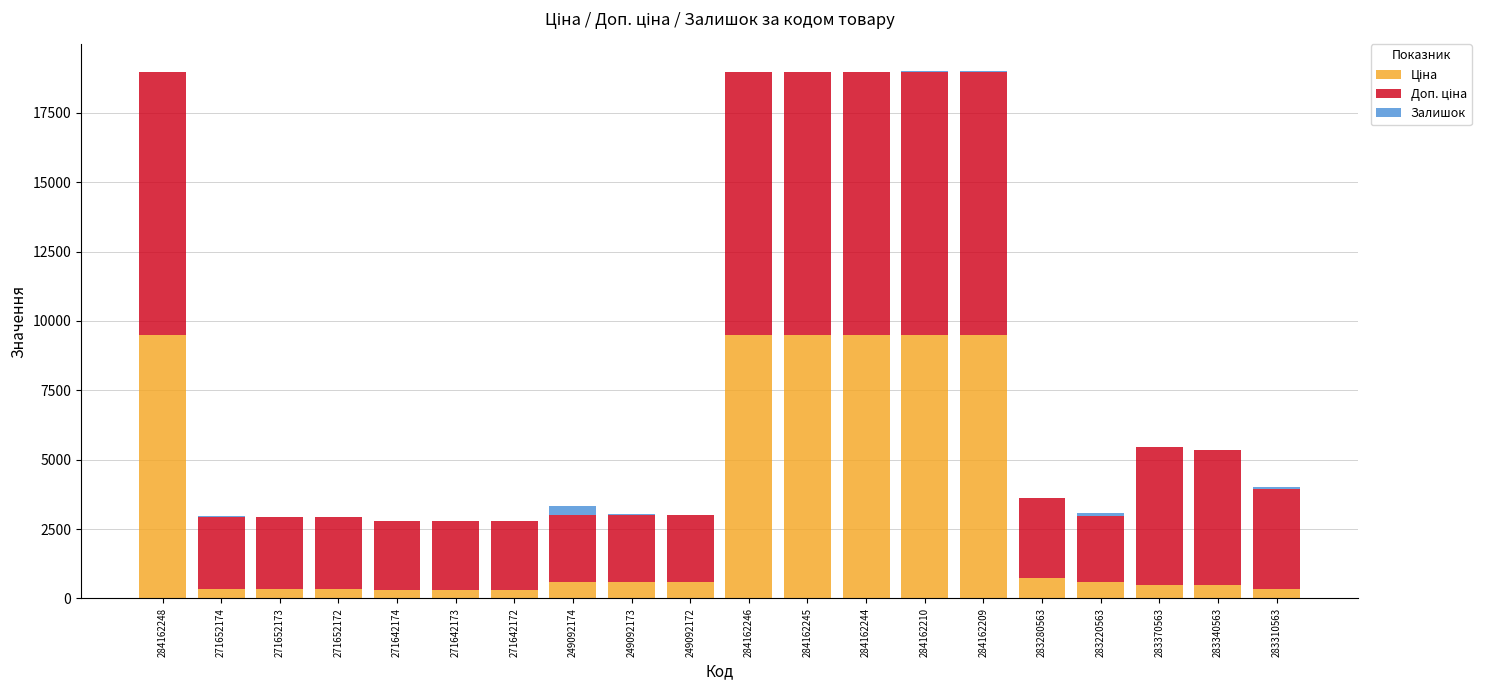

What is the total value across all series at 284162248?

18960.1